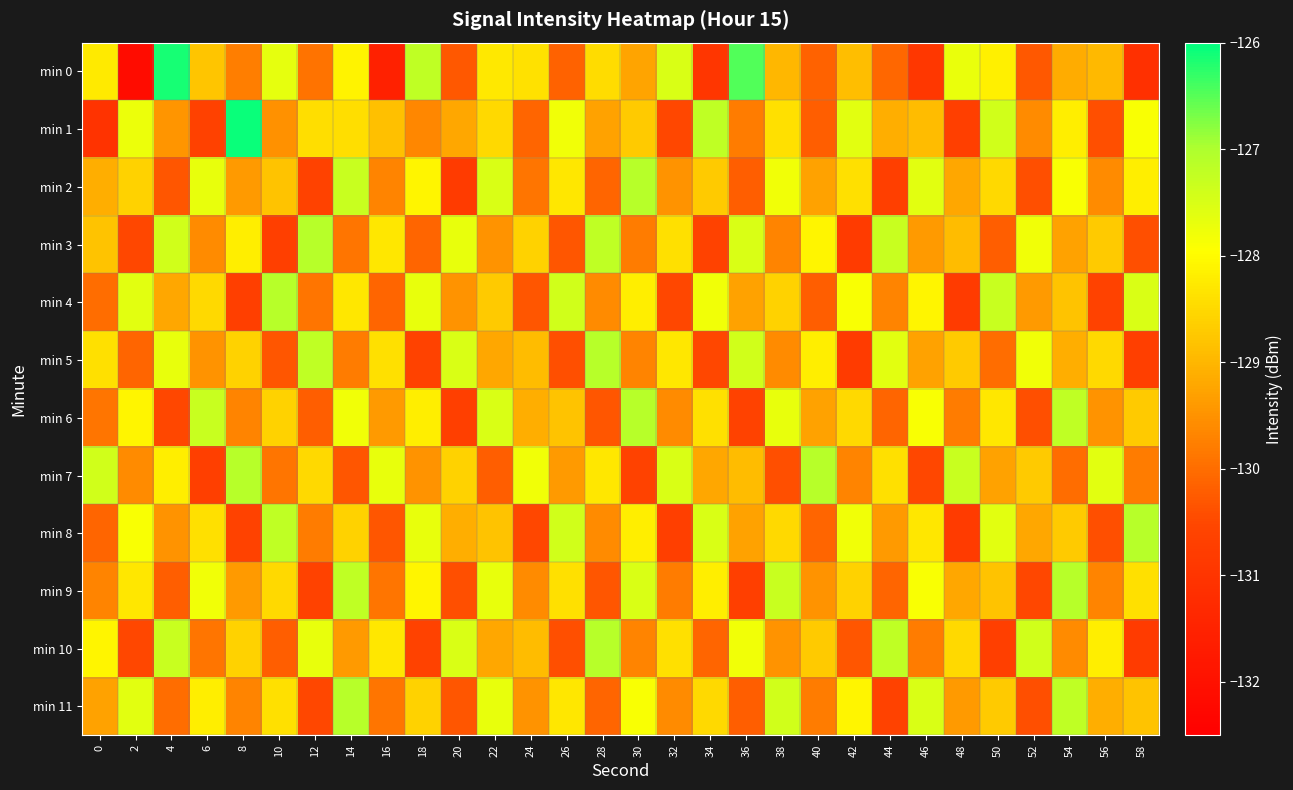

Which has a higher value, 2 or 20?

20